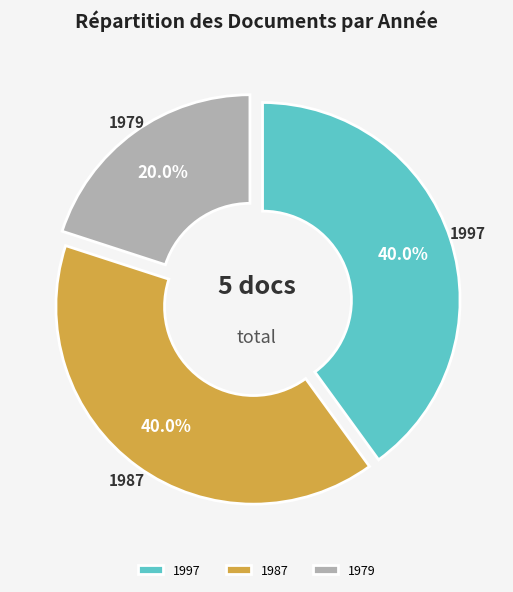

How many segments does this pie chart have?

3